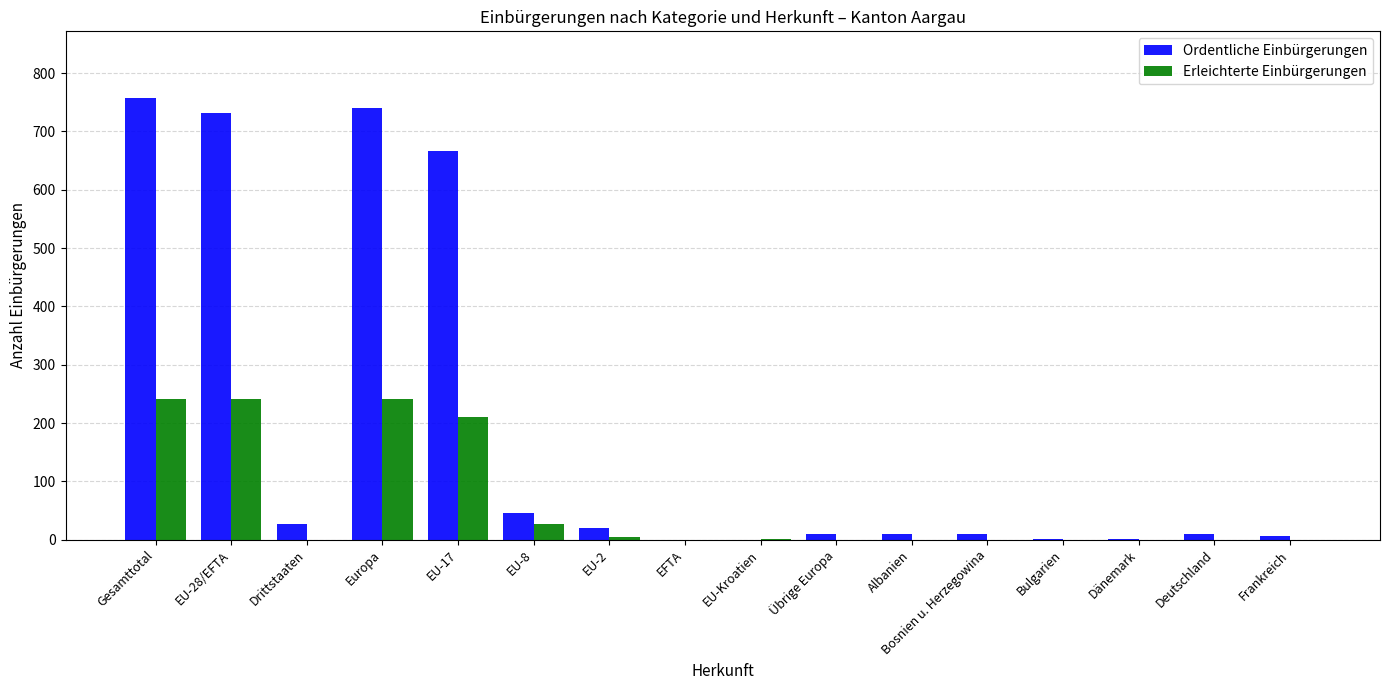

Does the chart contain stacked bars?

No